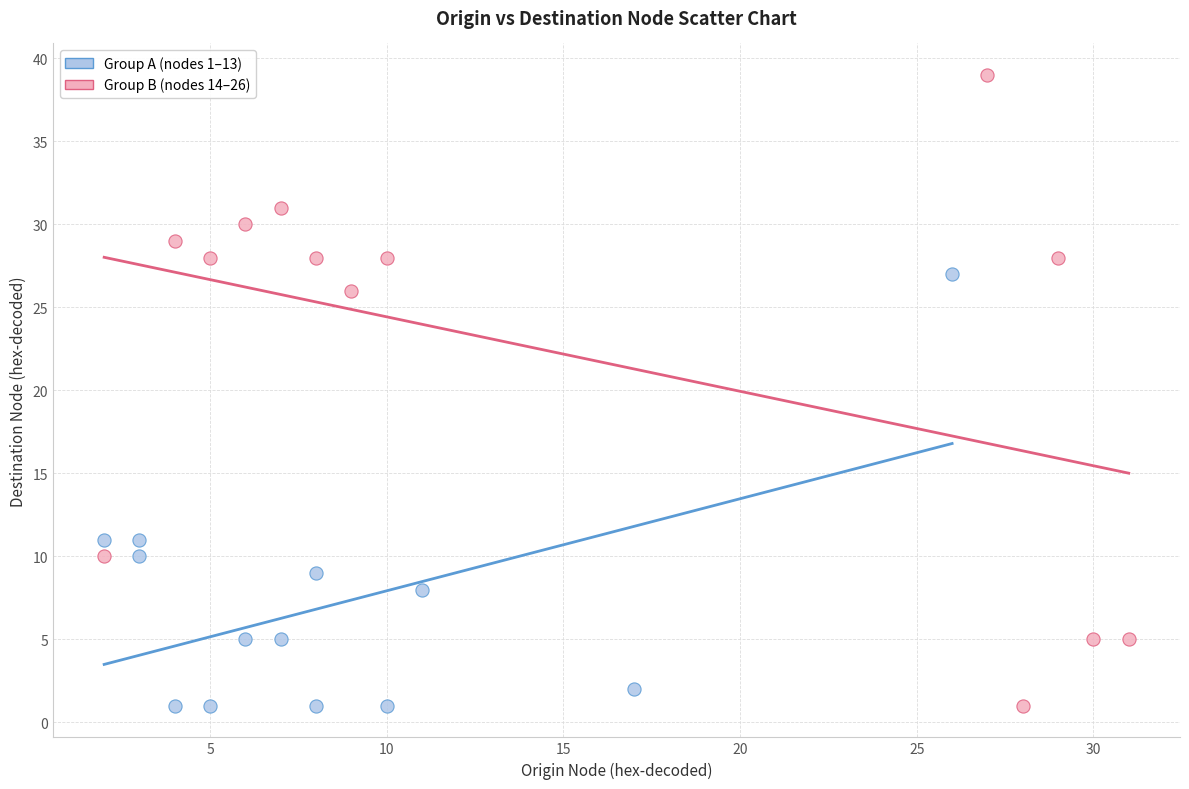

Which series reaches the maximum Y coordinate?

Group B (nodes 14–26)